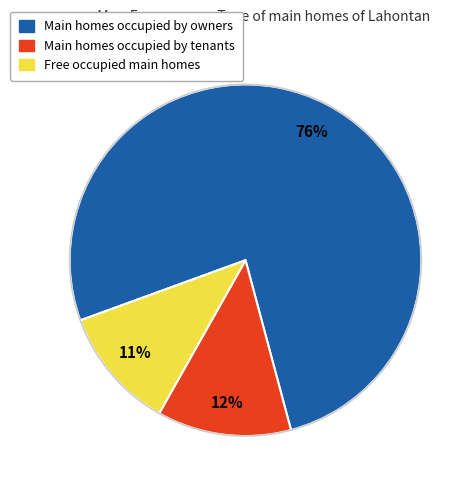

Does any single category account for the majority?

Yes